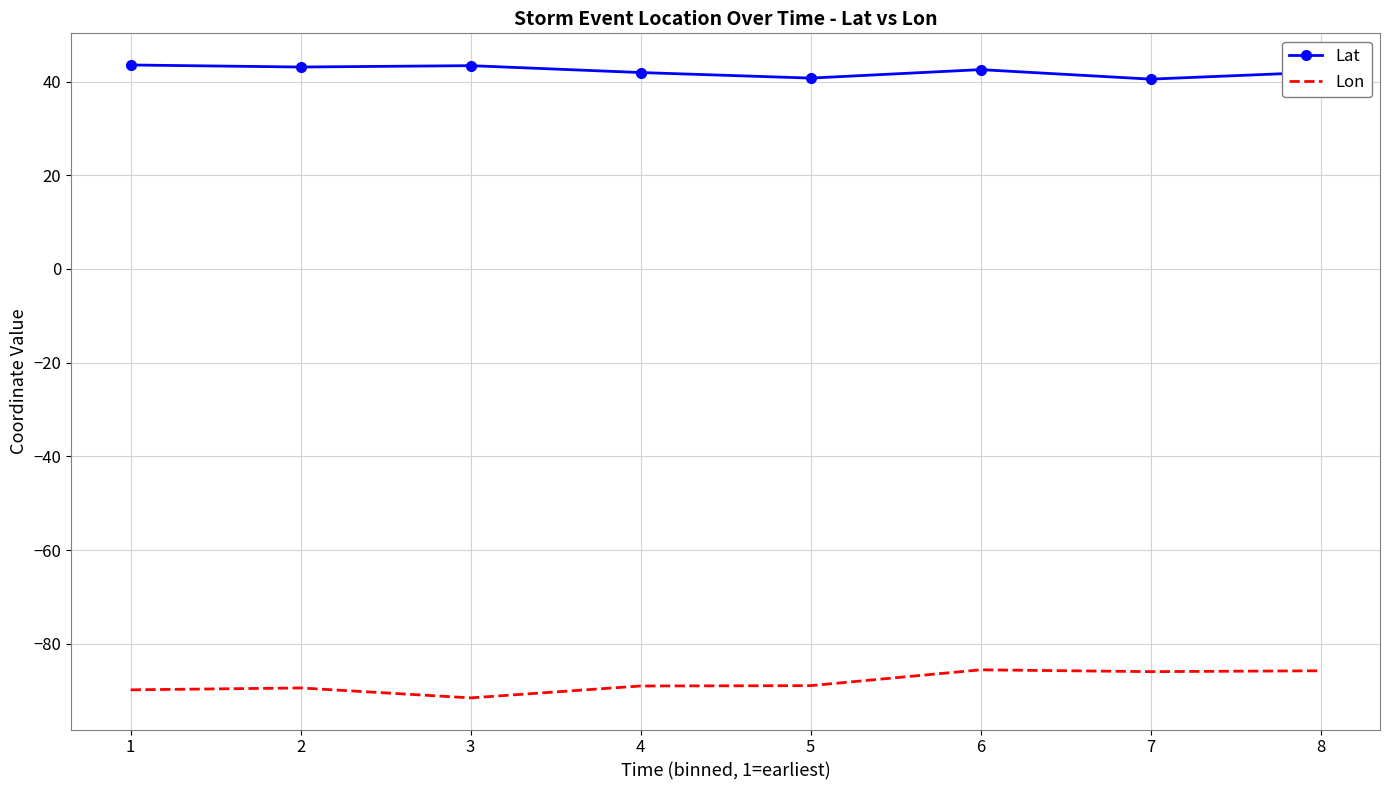

True or false: Lat and Lon cross at least once.

False